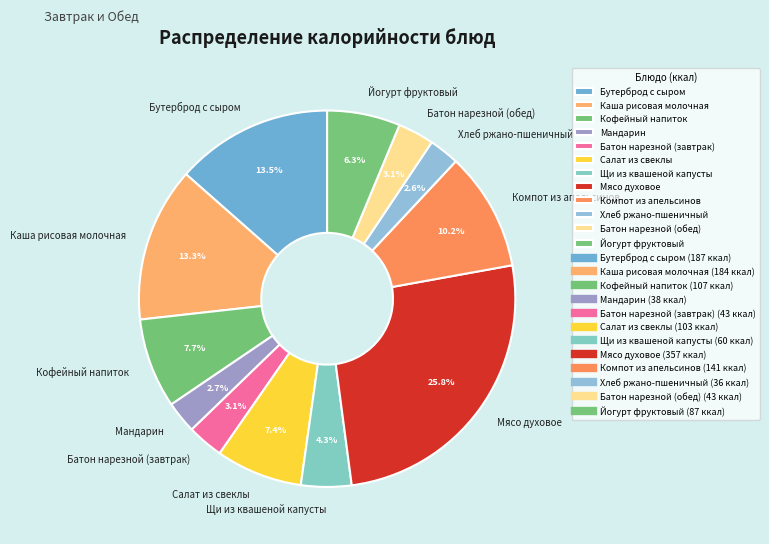

True or false: Мандарин accounts for 3% of the total.

True